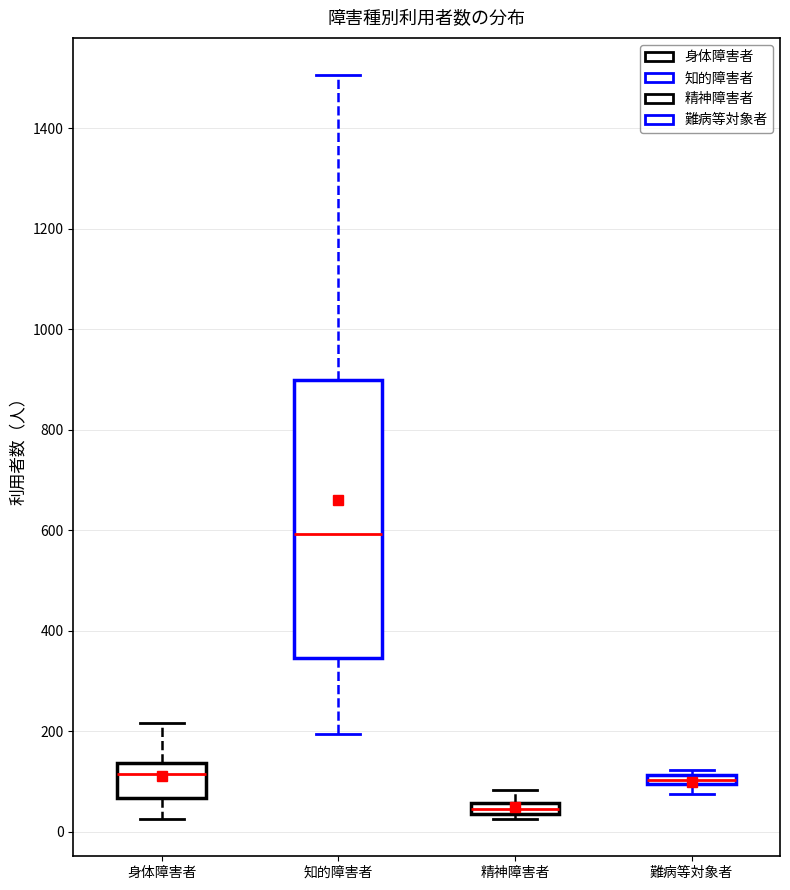

Where does the upper whisker of the box for 精神障害者 end on the y-axis? The values are not printed on the chart, so give them approximately, as read against the axis.

80